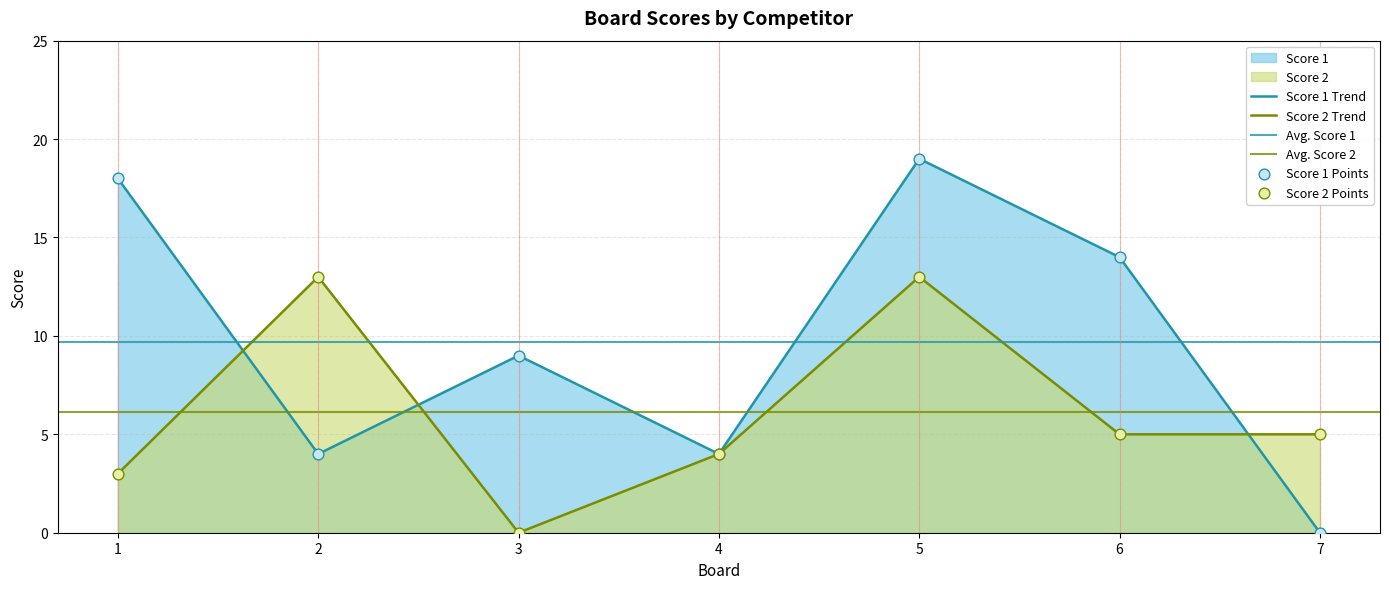

Is the value of Score 2 at 3 greater than the value of Score 1 at 3?

No